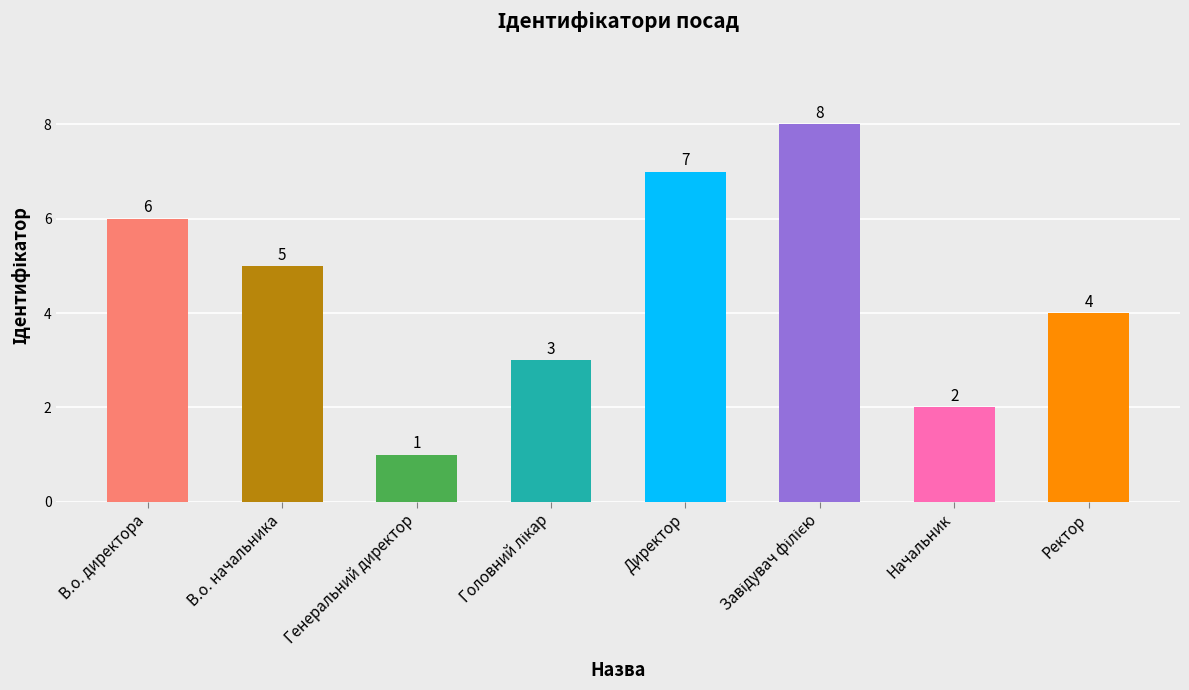

Which has a higher value, В.о. директора or Начальник?

В.о. директора